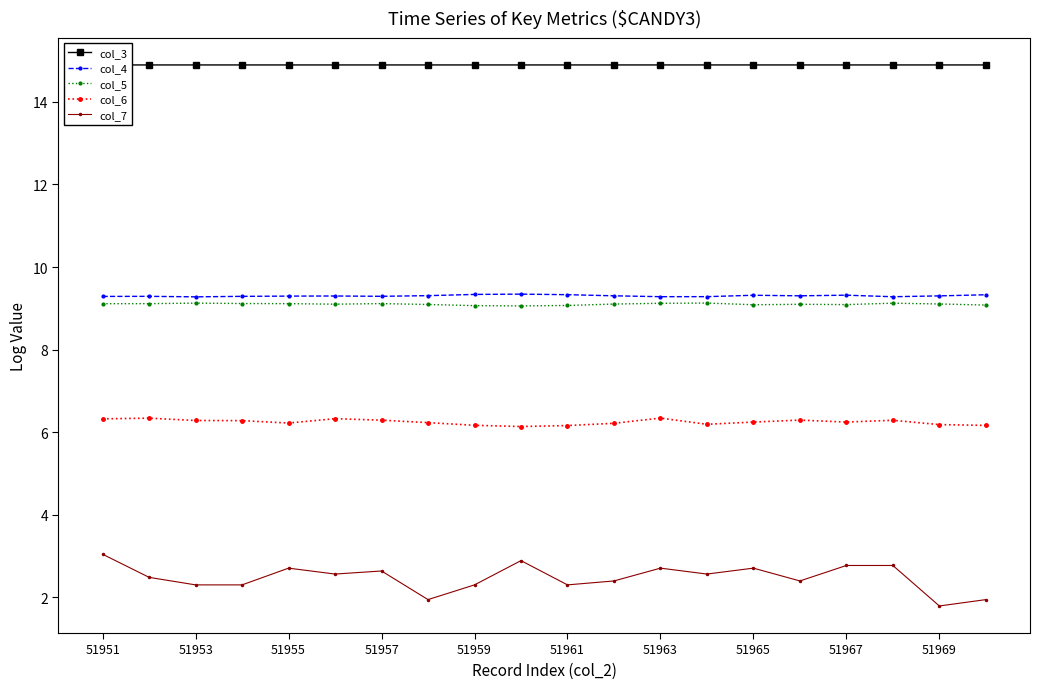

True or false: col_7 has more than 1 points higher than both neighbors.

True